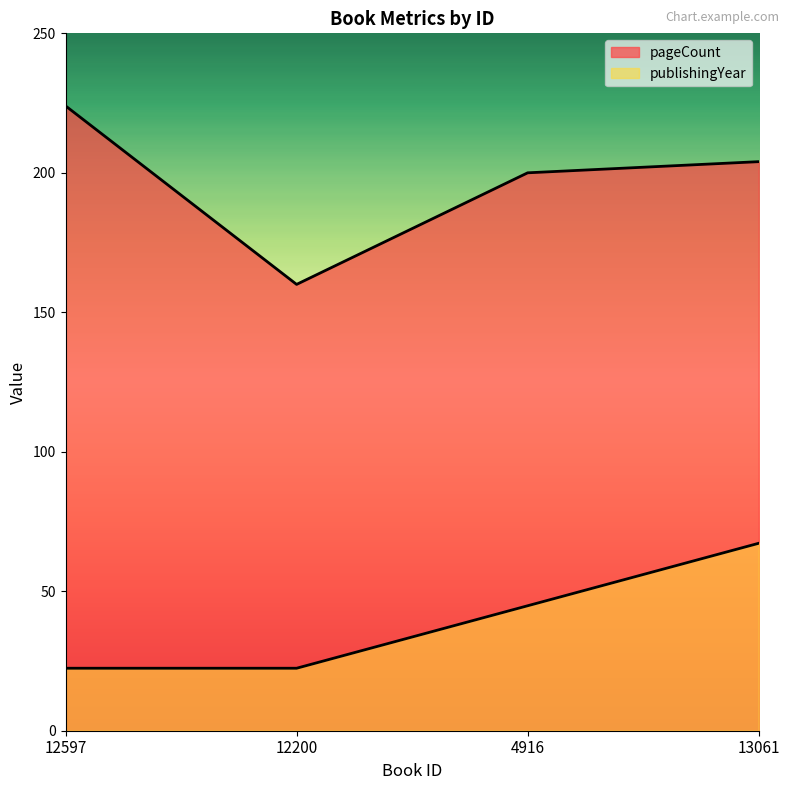

Rank the series at 12200 from lowest to highest value.

publishingYear, pageCount